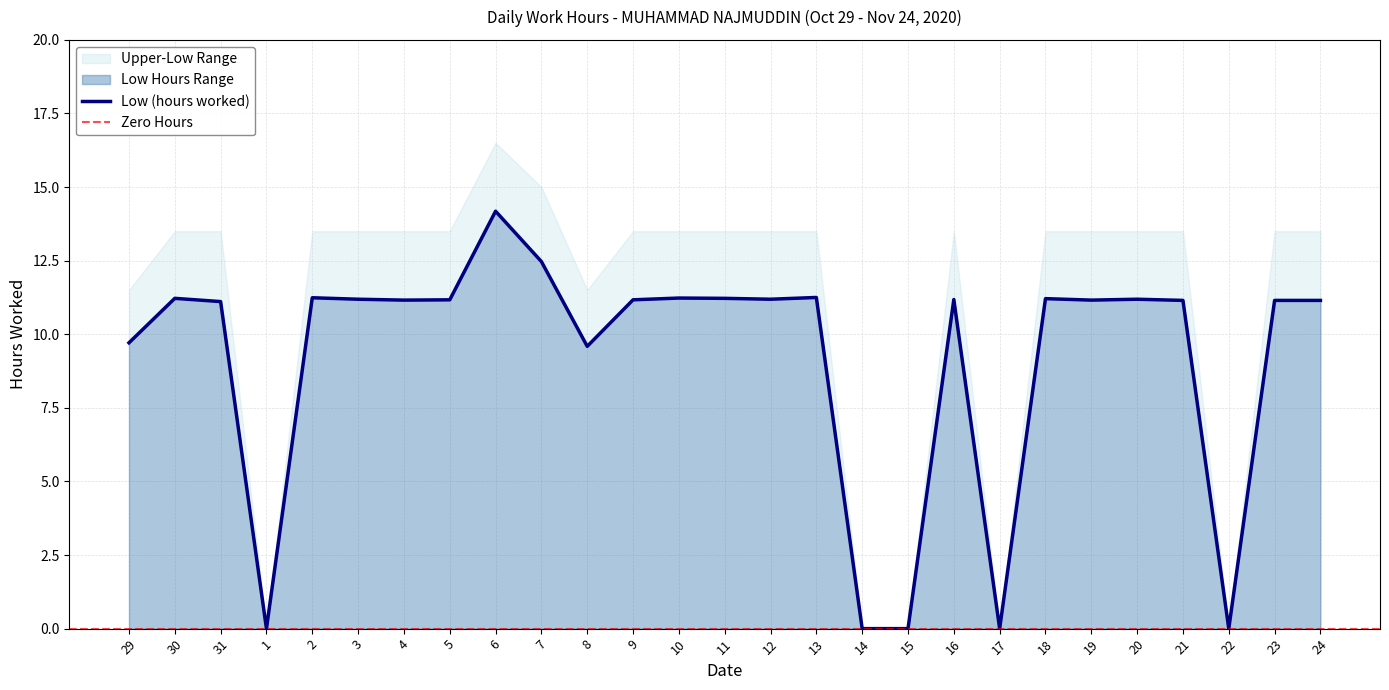

Rank the categories by value from lowest to highest.

1, 14, 15, 17, 22, 8, 29, 31, 21, 23, 24, 4, 19, 5, 9, 16, 3, 12, 20, 18, 30, 11, 10, 2, 13, 7, 6